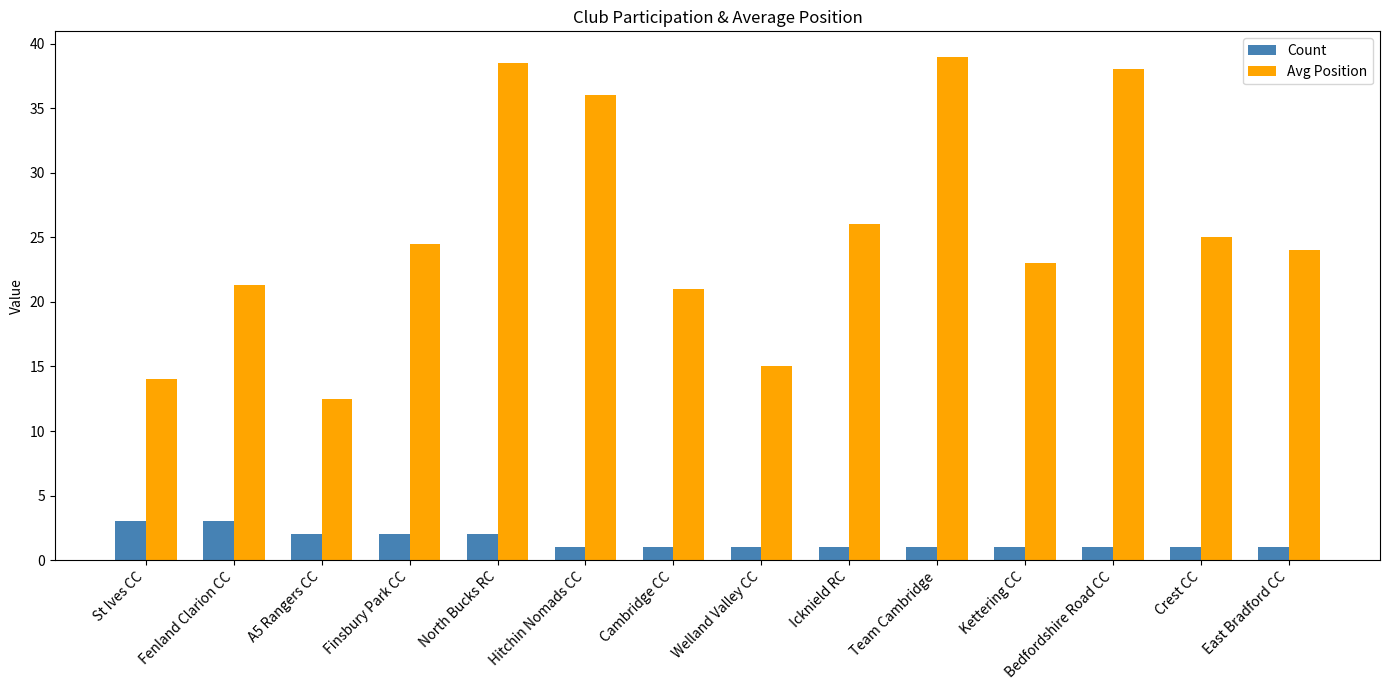

How many bars are there in each group?

2